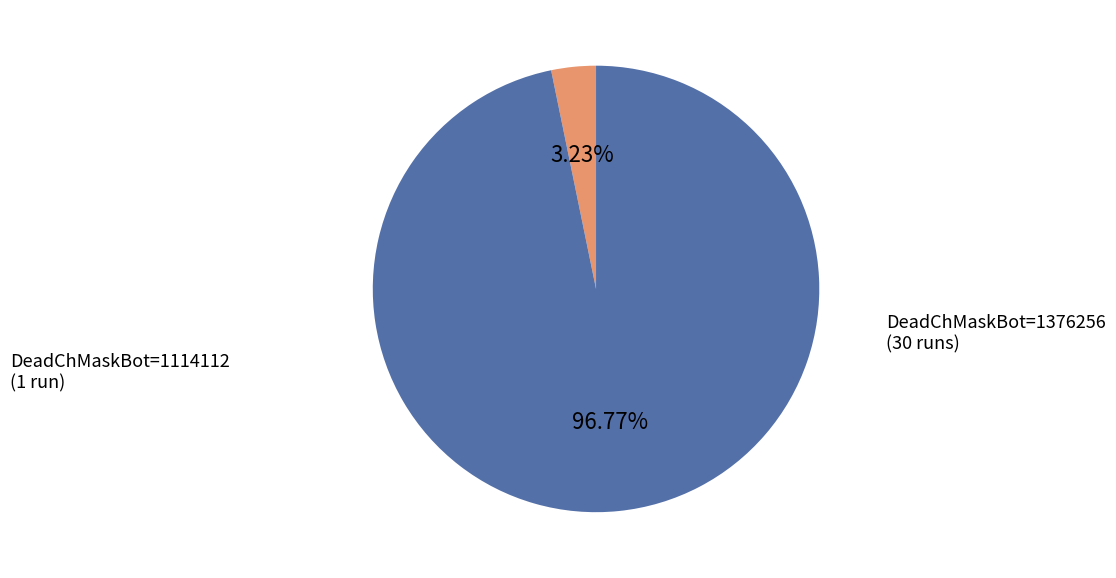

Which slice is the smallest?

DeadChMaskBot=1114112